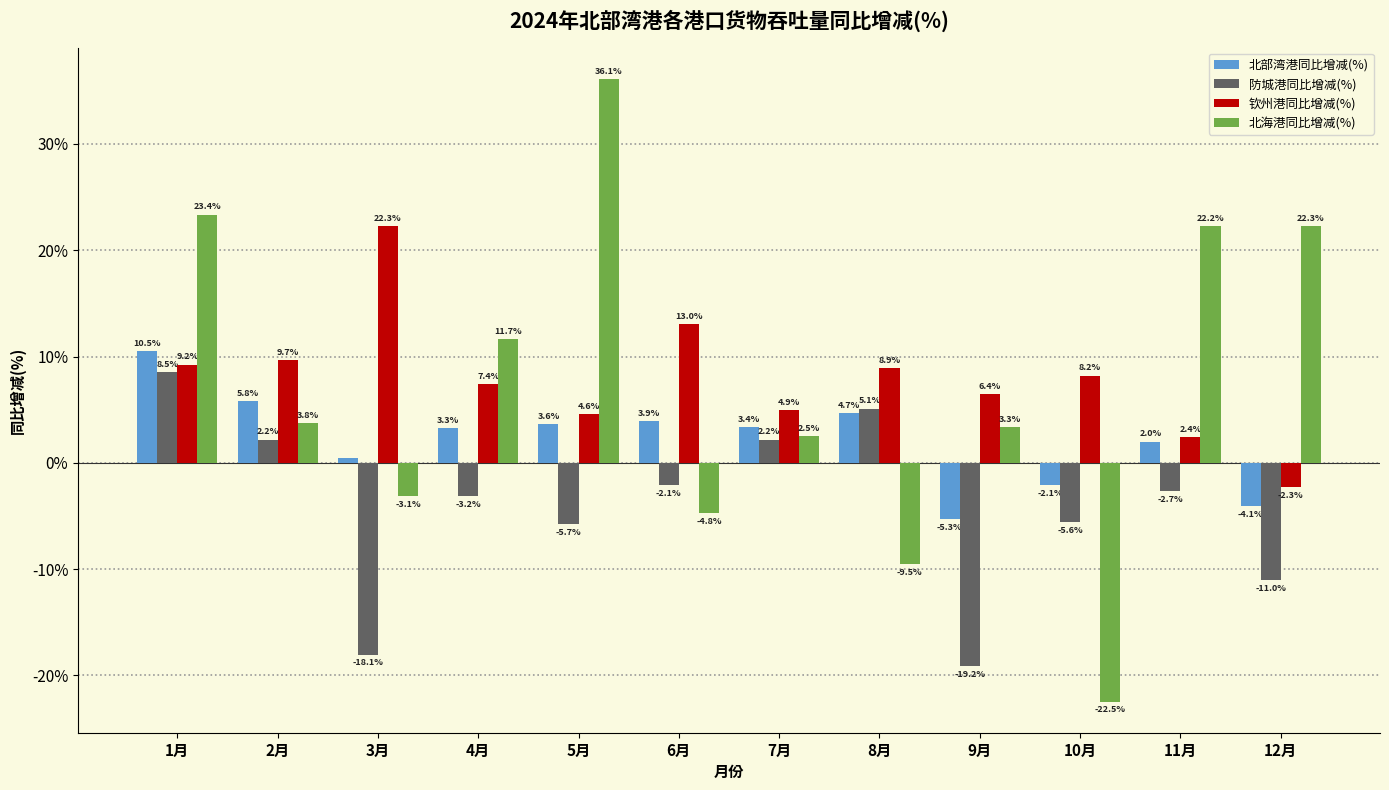

Is the value of 防城港同比增减(%) at 4月 greater than the value of 钦州港同比增减(%) at 8月?

No